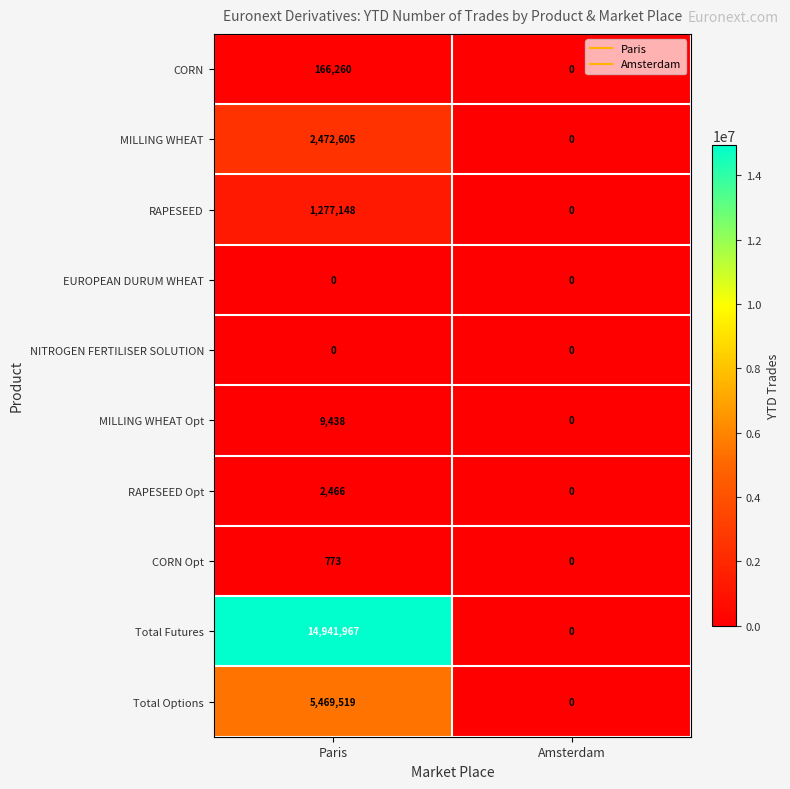

Where is Total Futures nearest to the value 7470983?

Amsterdam